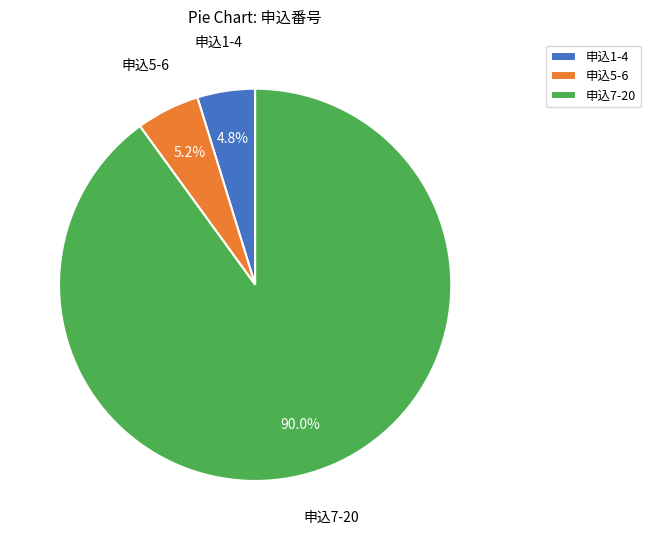

Which has a higher value, 申込7-20 or 申込1-4?

申込7-20